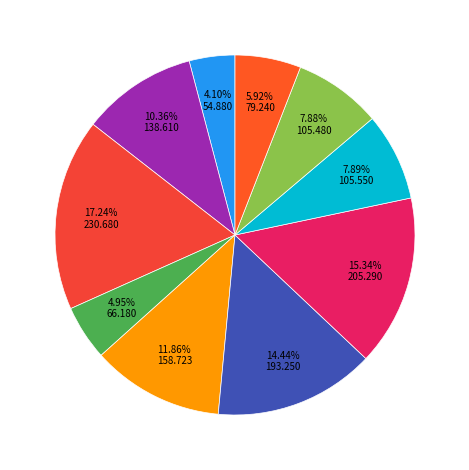

To the nearest percent, what is the average slice percentage?

10%